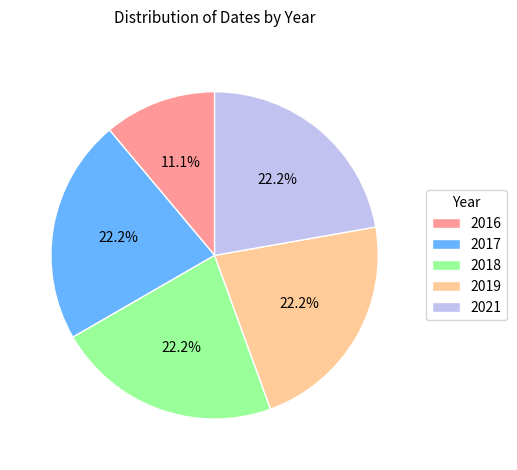

What is the ratio of the value at 2019 to the value at 2016?

2.0